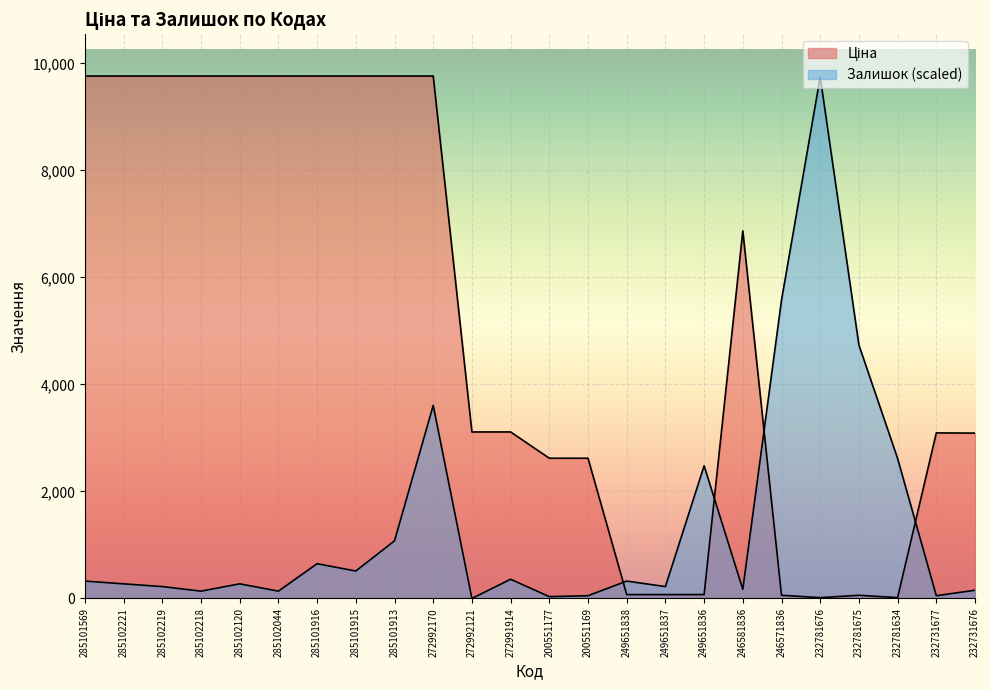

Reading left to right, transcribe all the data shown in this chart.

Ціна: 9764.4	9764.4	9764.4	9764.4	9764.4	9764.4	9764.4	9764.4	9764.4	9764.4	3112.5	3112.5	2621.3	2621.3	72.7	72.7	72.7	6869.4	60.0	15.6	60.0	15.6	3094.7	3091.2
Залишок: 324.9	273.6	222.3	136.8	273.6	136.8	649.8	513.0	1077.3	3608.2	0.0	359.1	34.2	51.3	324.9	222.3	2479.6	171.0	5574.8	9747.3	4736.9	2616.4	51.3	153.9